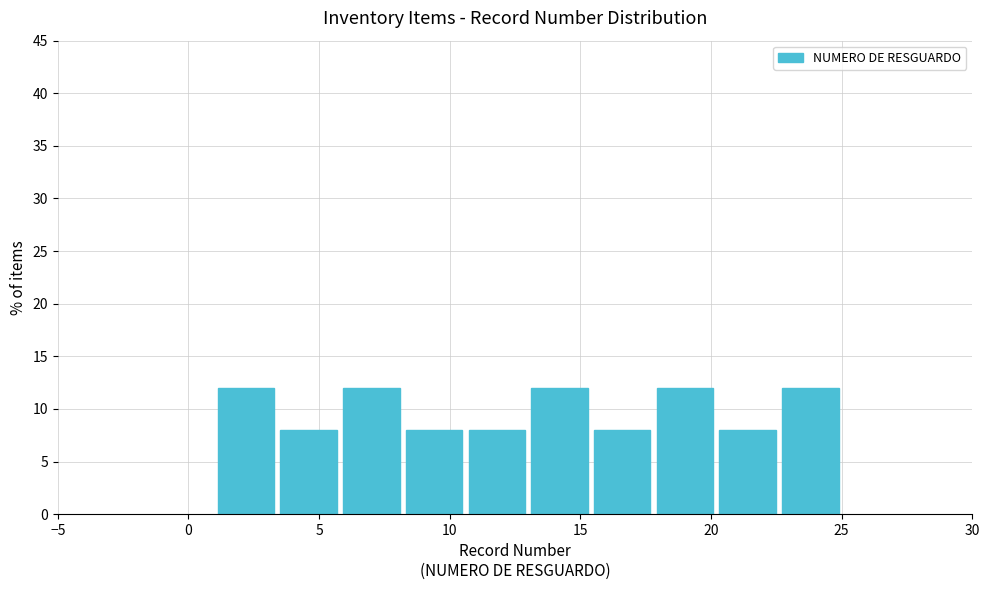

How tall is the bar that spans 22.6 to 25.0 on the x-axis? Neither the bar edges nor the heights are printed on the chart, so give them approximately, as read against the axes.

12